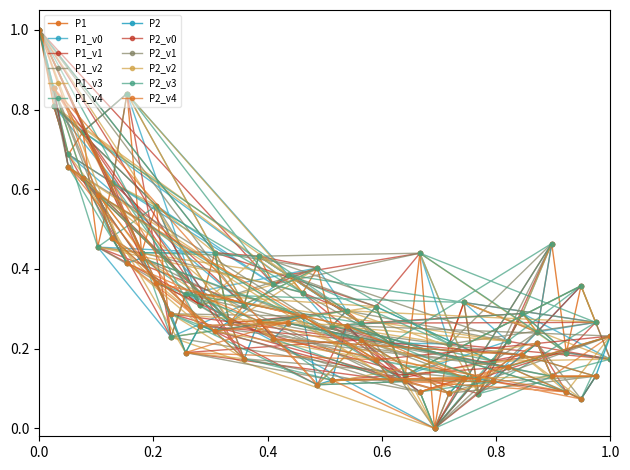

Between which two adjacent categories do P1 and P2 first intersect?

0.0 and 0.2